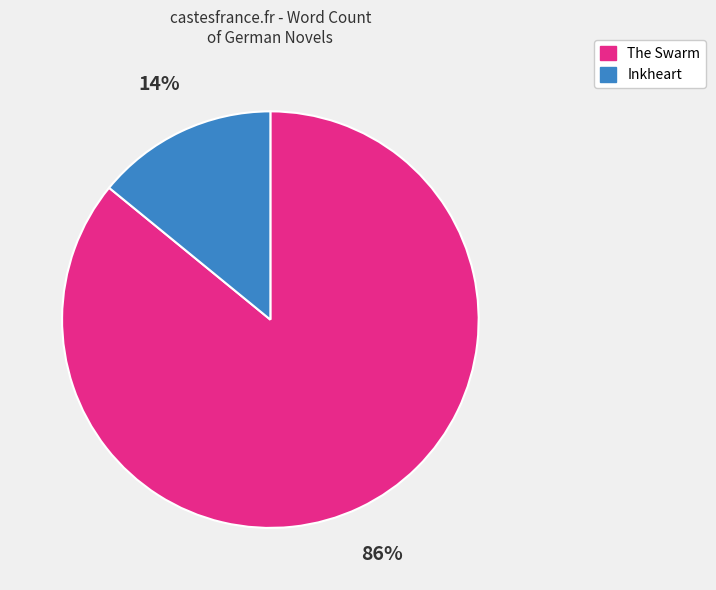

Which slice is the largest?

The Swarm